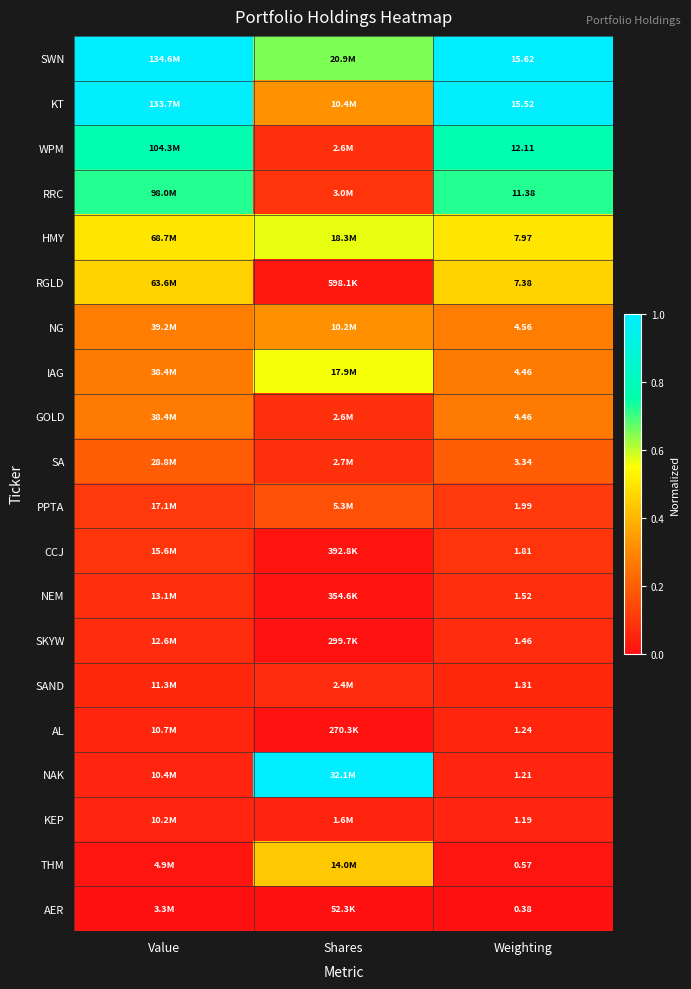

True or false: NG has a value of 0.4 at Value.

False